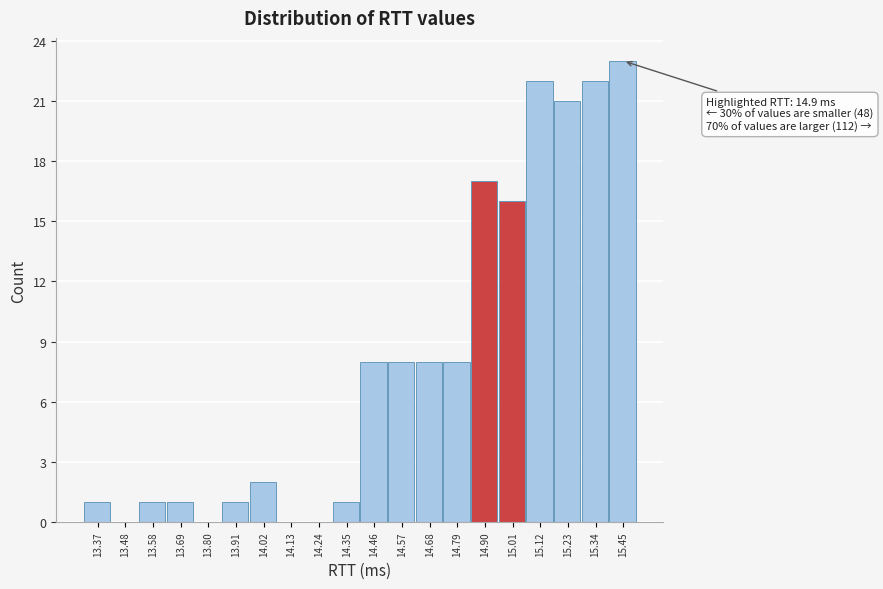

Over which range of the x-axis is the bar tallest?

15.40 to 15.50